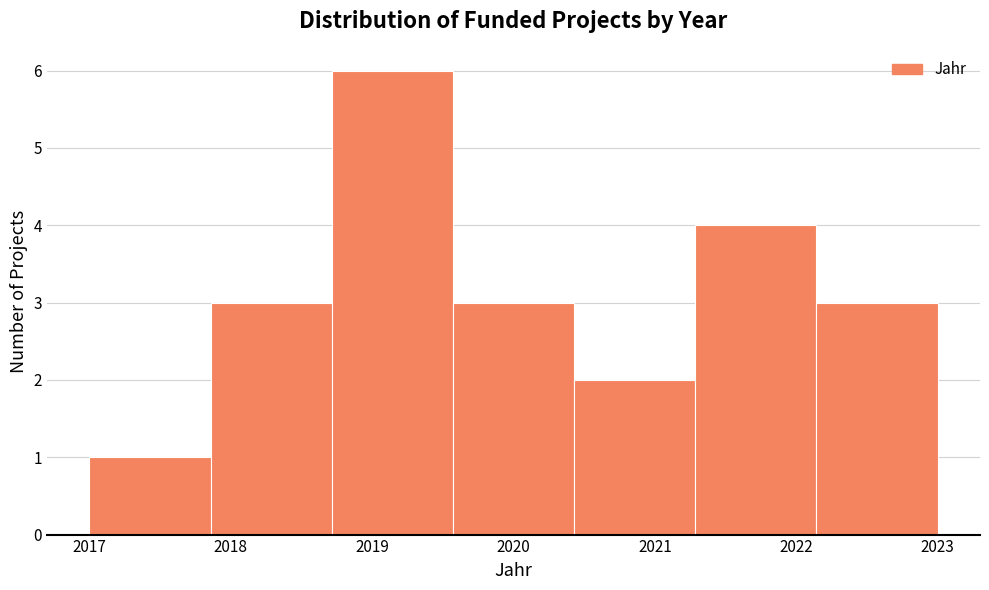

Reading left to right, transcribe this chart: for each bar, give the range it covers on the x-axis and its height. Neither the bar edges nor the heights are printed on the chart, so give them approximately, as read against the axes.

2017.0 to 2017.9: 1
2017.9 to 2018.7: 3
2018.7 to 2019.6: 6
2019.6 to 2020.4: 3
2020.4 to 2021.3: 2
2021.3 to 2022.1: 4
2022.1 to 2023.0: 3